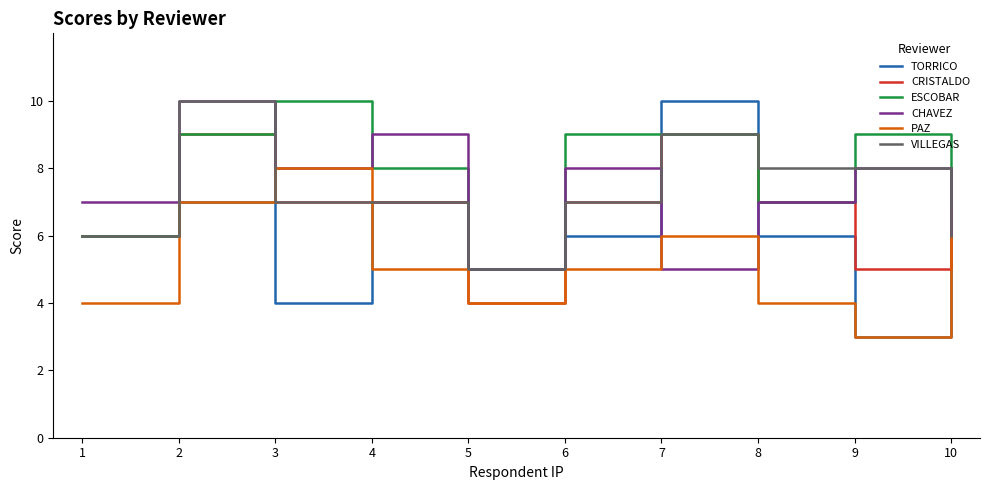

Reading left to right, extract all data points from this chart.

TORRICO: 1=6	2=7	3=4	4=7	5=5	6=6	7=10	8=6	9=3	10=8
CRISTALDO: 1=6	2=9	3=7	4=7	5=4	6=7	7=9	8=7	9=5	10=8
ESCOBAR: 1=6	2=9	3=10	4=8	5=5	6=9	7=9	8=7	9=9	10=7
CHAVEZ: 1=7	2=10	3=8	4=9	5=5	6=8	7=5	8=7	9=8	10=6
PAZ: 1=4	2=7	3=8	4=5	5=4	6=5	7=6	8=4	9=3	10=6
VILLEGAS: 1=6	2=10	3=7	4=7	5=5	6=7	7=9	8=8	9=8	10=6